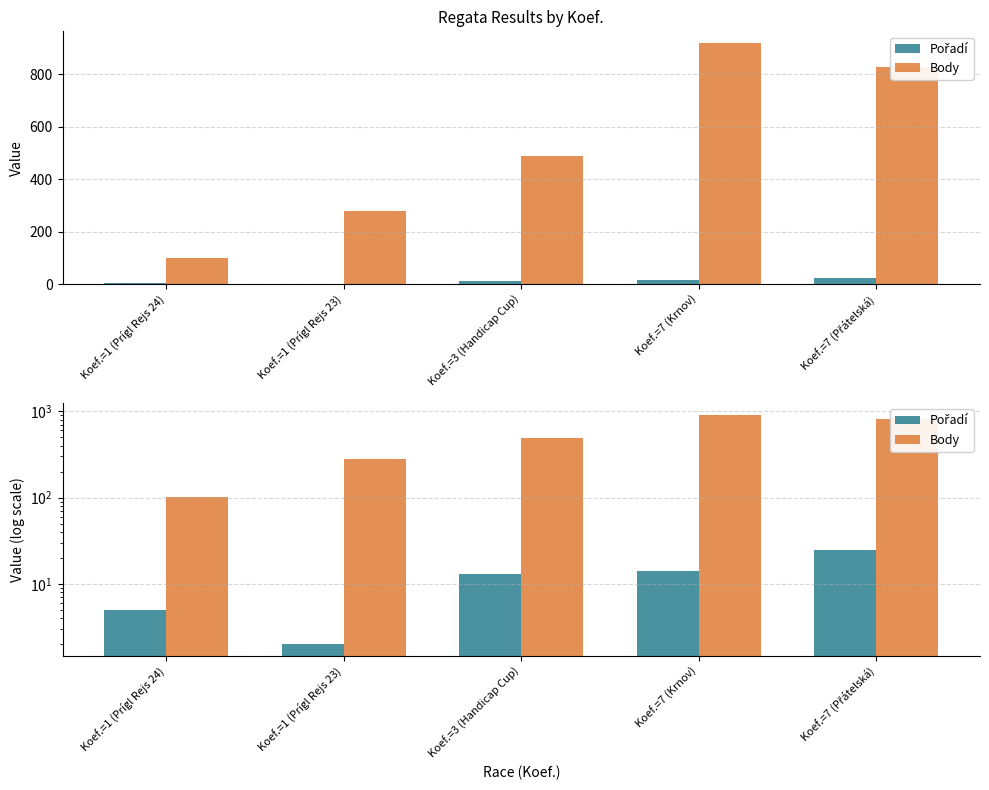

What is the sum of the Pořadí values at Koef.=3 (Handicap Cup) and Koef.=7 (Přátelská)?

38